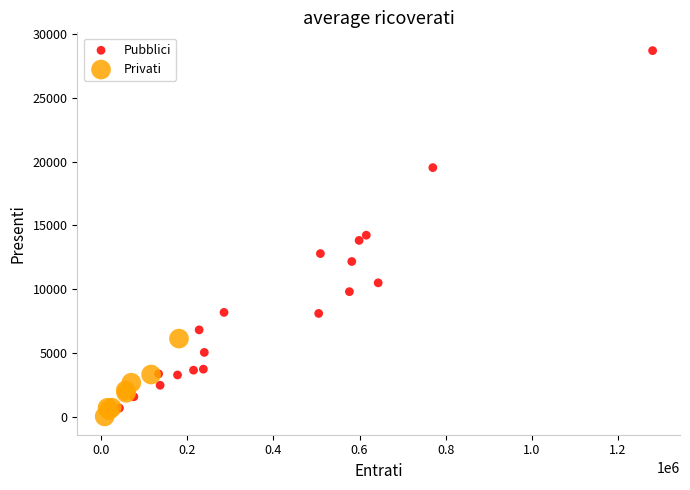

Which series has the widest spread of Y values?

Pubblici